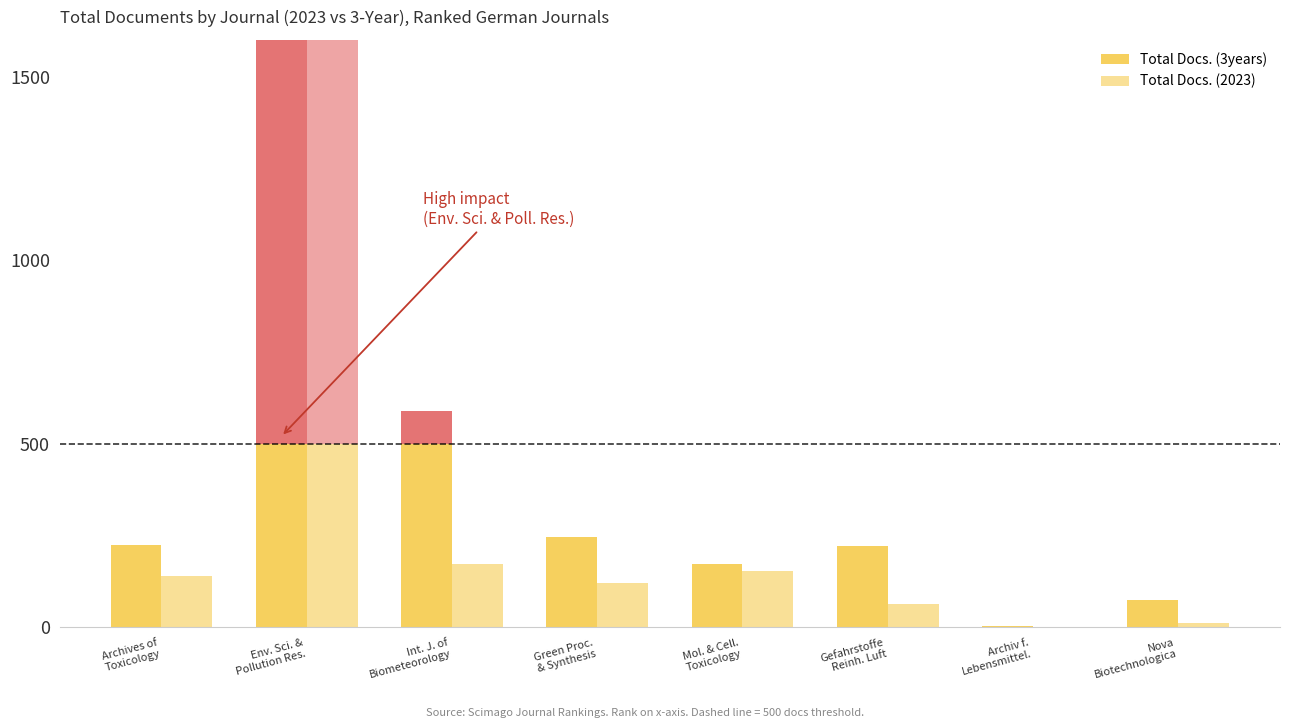

Which series changed the most between Env. Sci. &
Pollution Res. and Nova
Biotechnologica?

Total Docs. (2023)